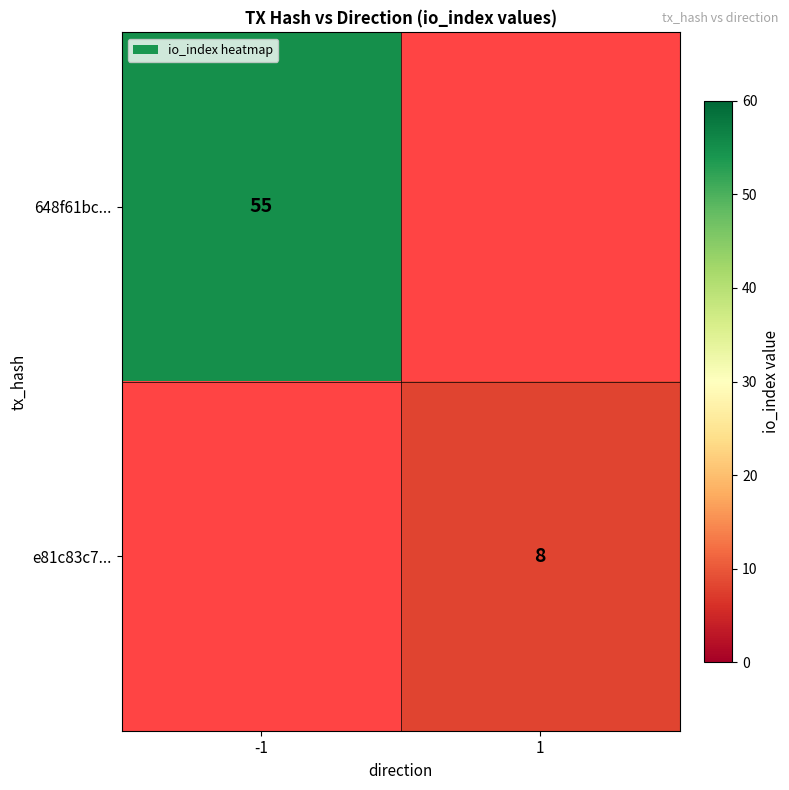

True or false: 648f61bc... has a value of 55 at -1.

True